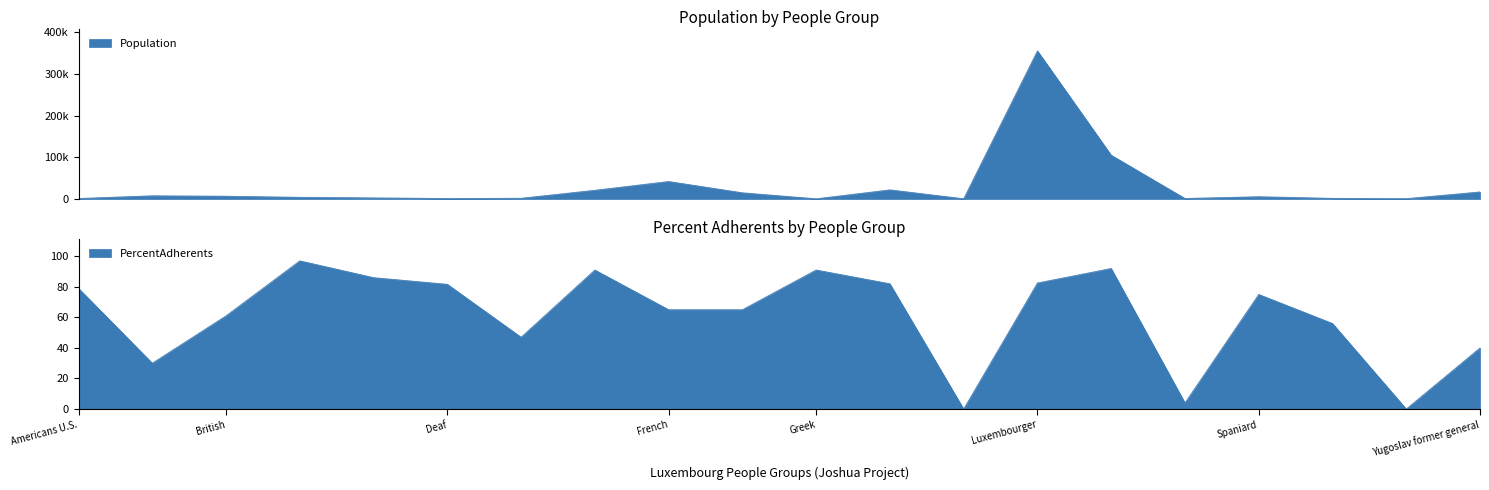

How many series are shown in this chart?

2